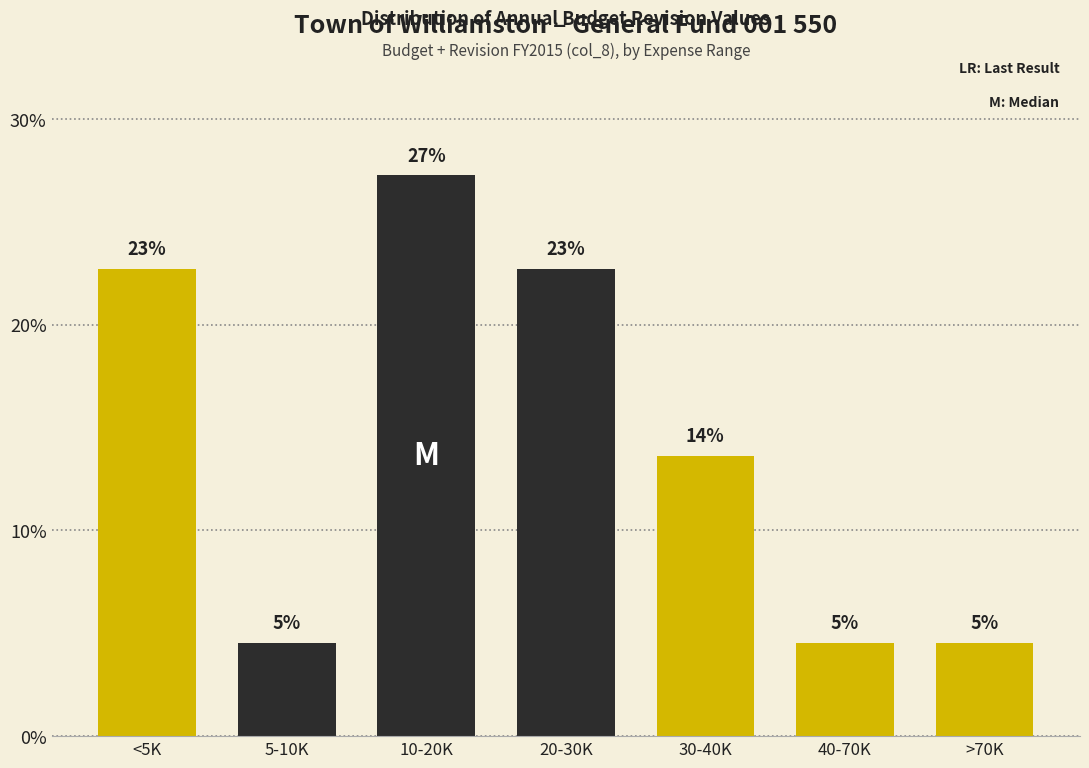

Are the bars horizontal?

No